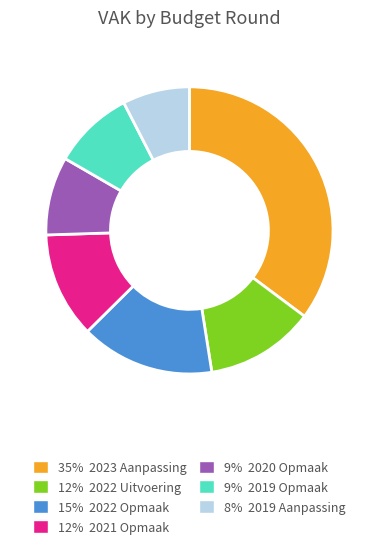

Is there any slice that represents more than half of the pie?

No